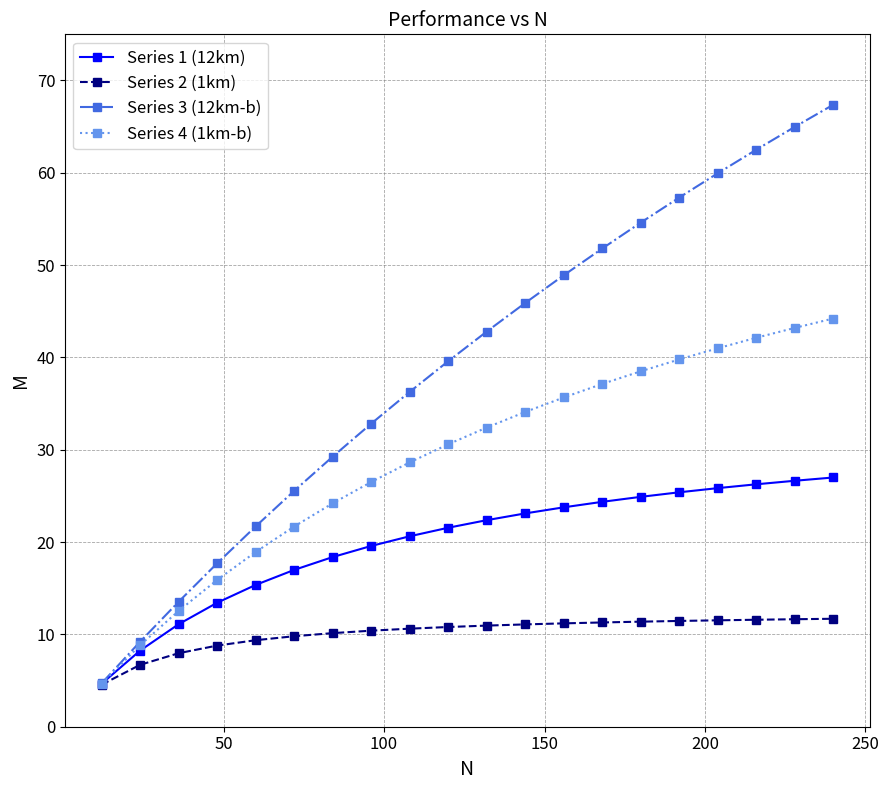

What is the sum of all Series 1 (12km) values?

399.6